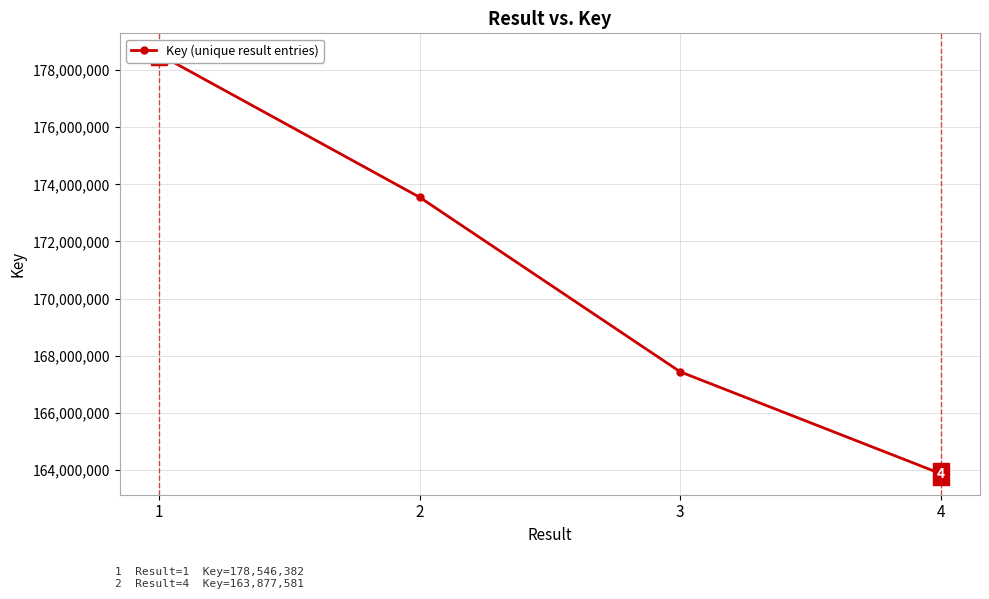

Reading right to left, what are all the values shown in this chart?

163877581	167442171	173549038	178546382